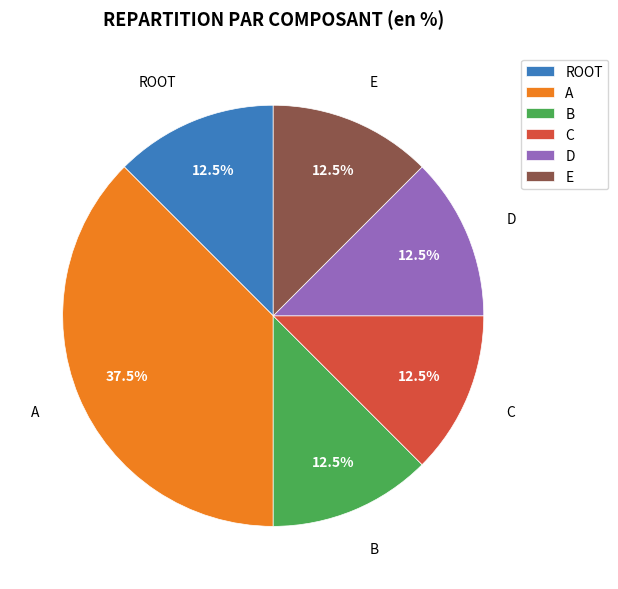

Which slice is the largest?

A